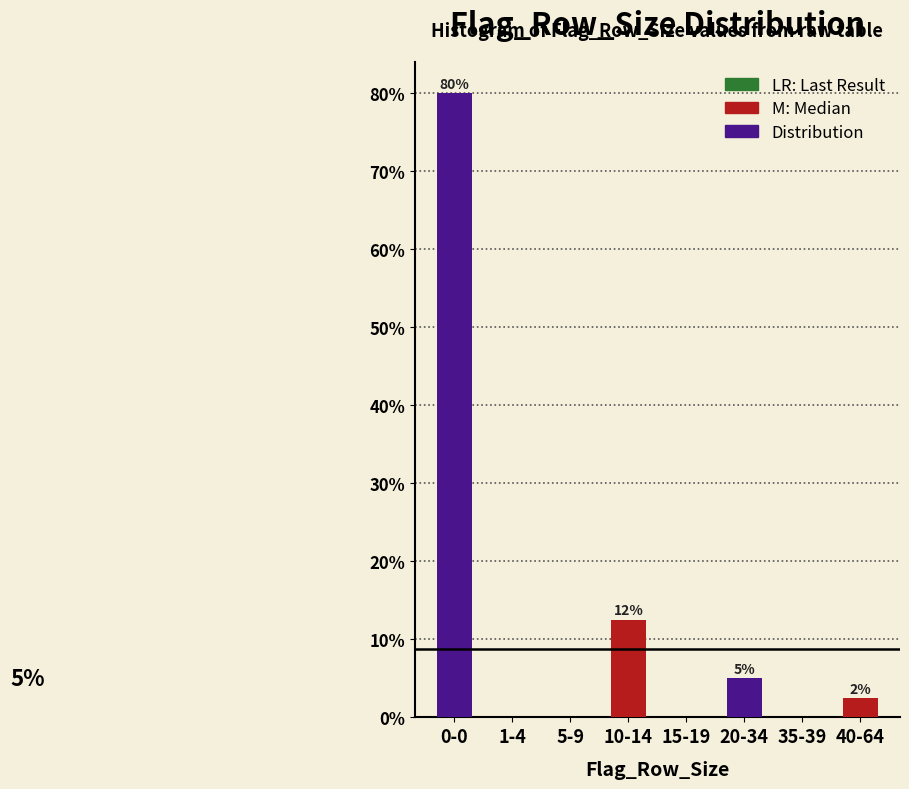

What is the greatest value displayed?

80.0